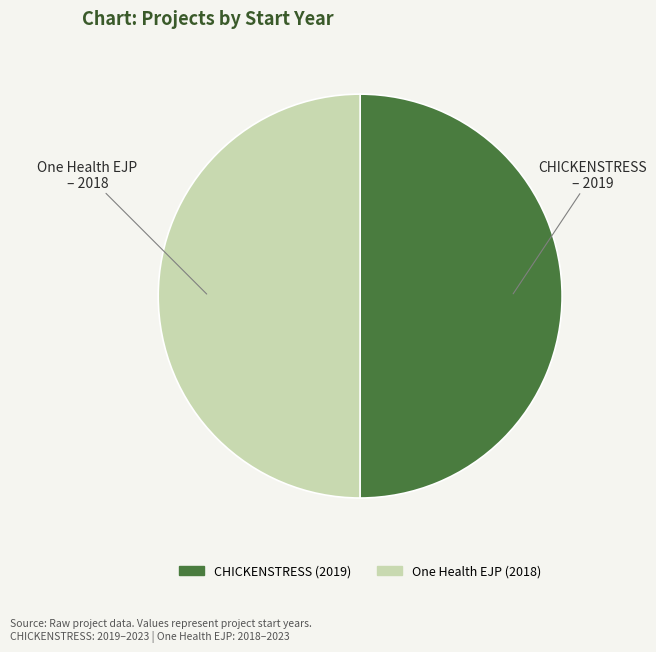

Approximately how many times larger is the value at CHICKENSTRESS (2019) compared to One Health EJP (2018)?

1.0